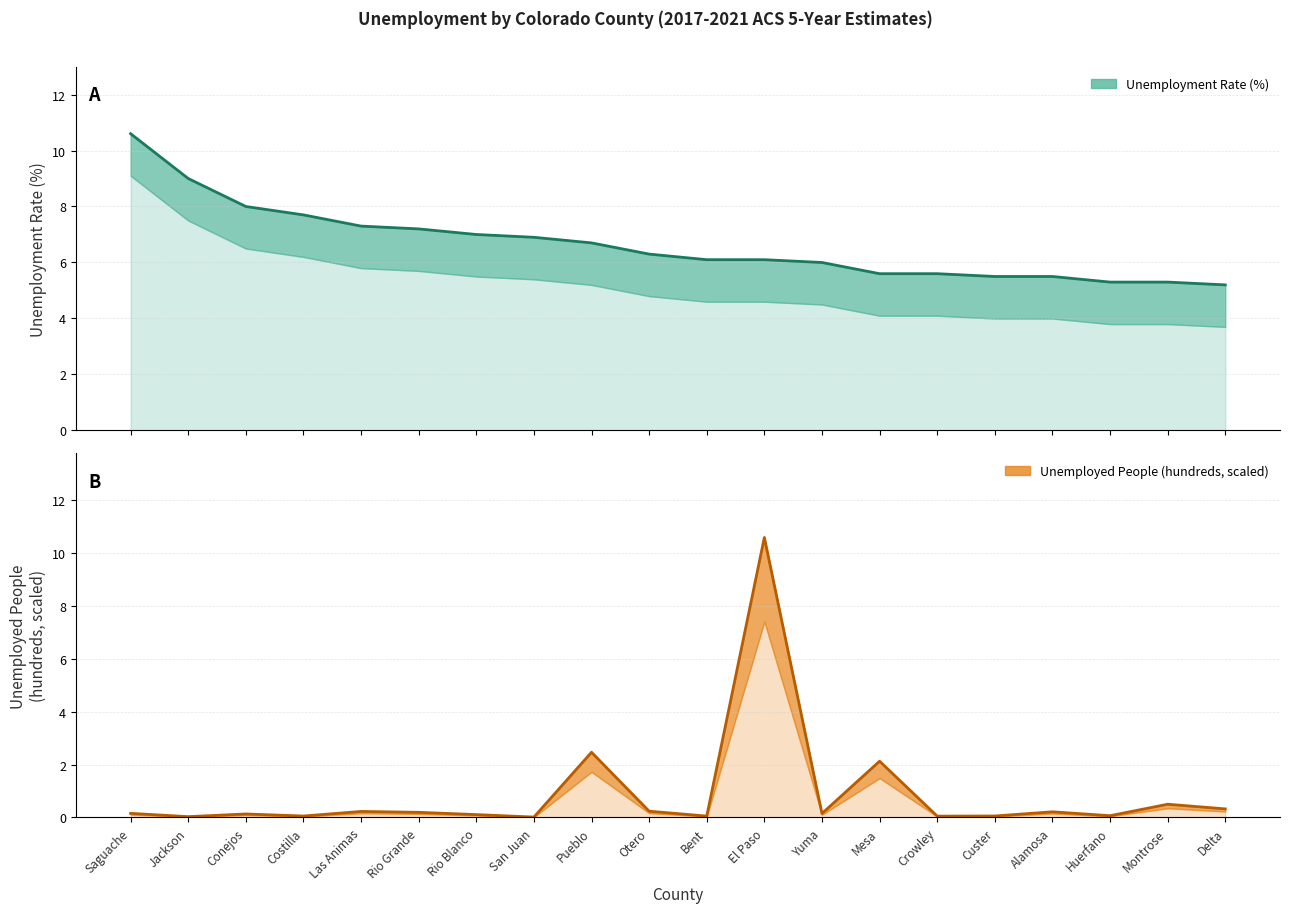

What are all the series names shown in the legend?

Unemployment Rate (%), Unemployed People (hundreds)